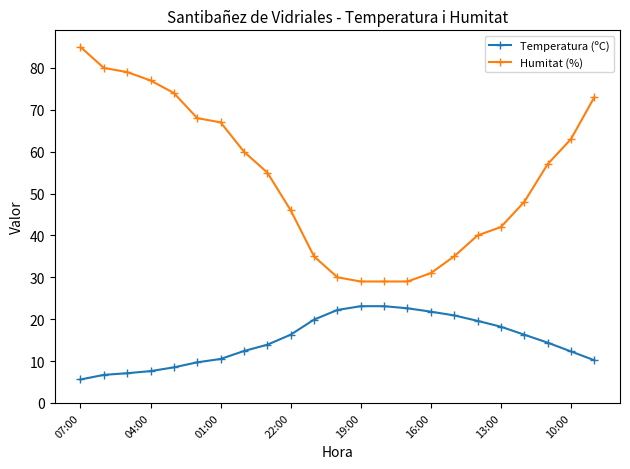

What is the highest value of the Humitat (%) series?

85.0